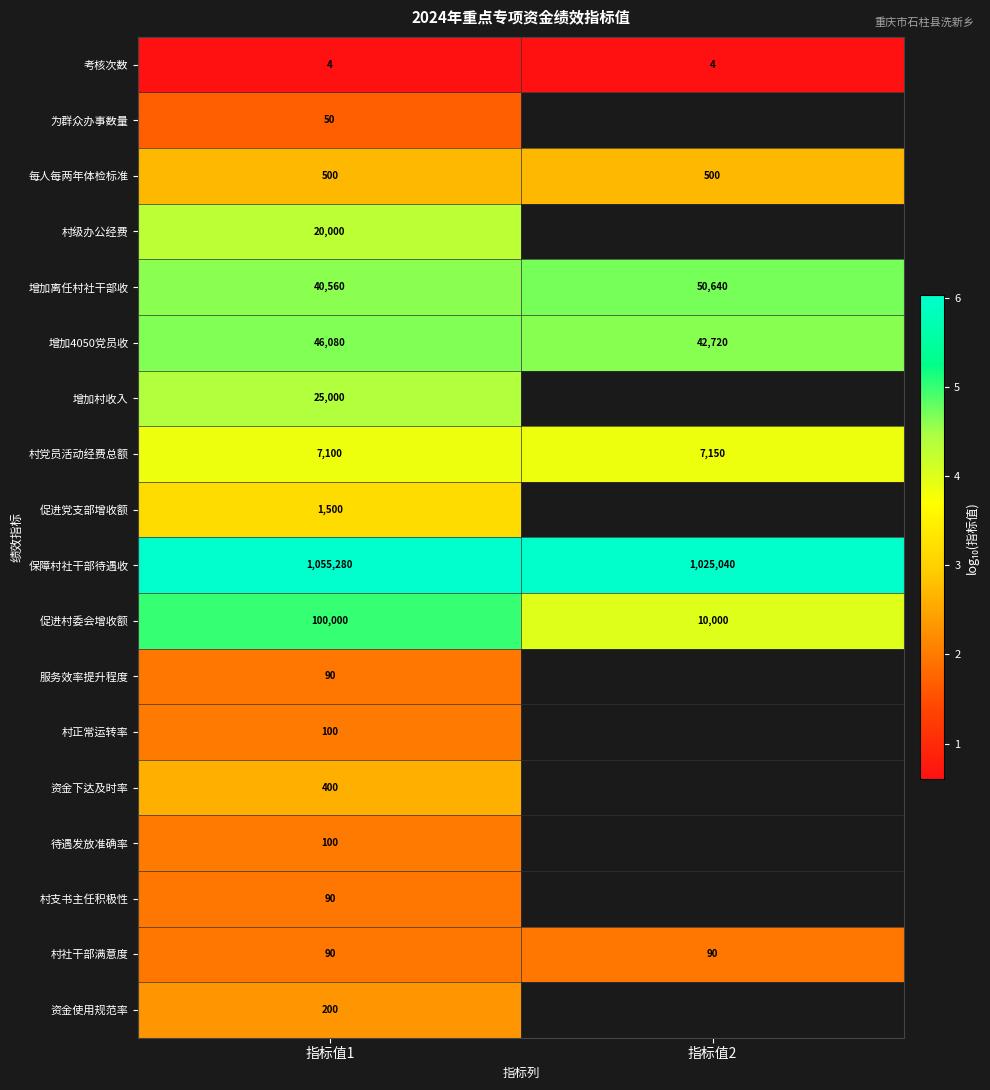

Which label corresponds to the smallest value in the chart?

指标值1